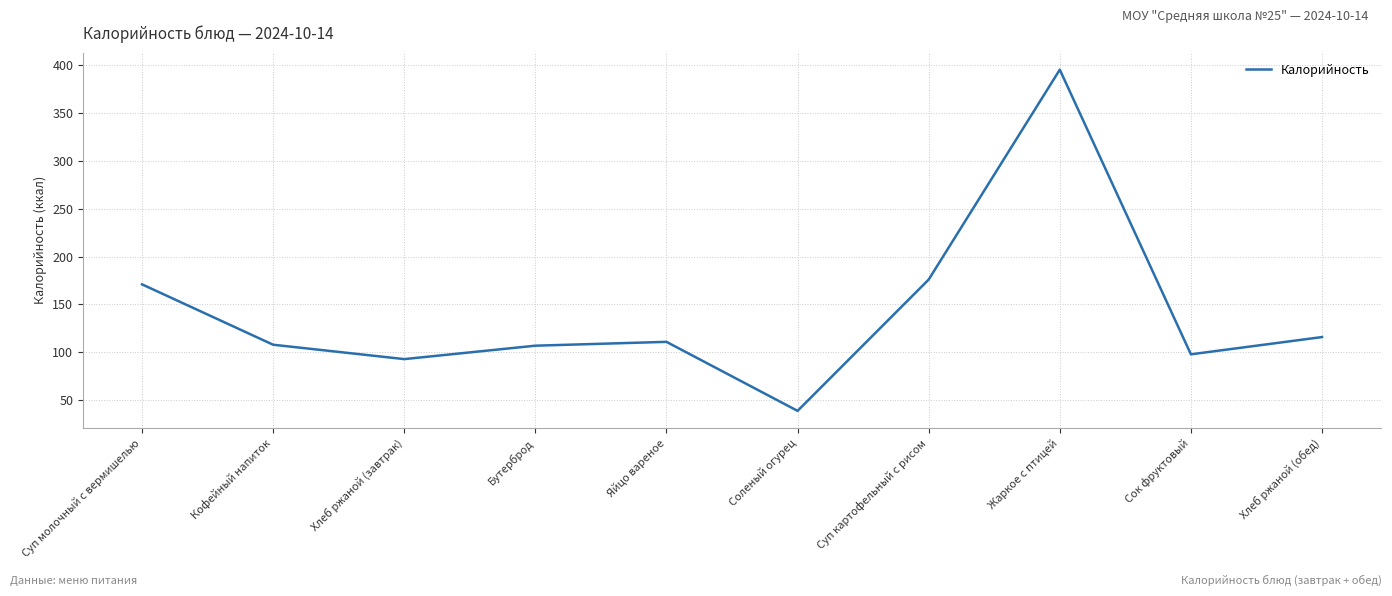

What is the maximum value shown in the chart?

395